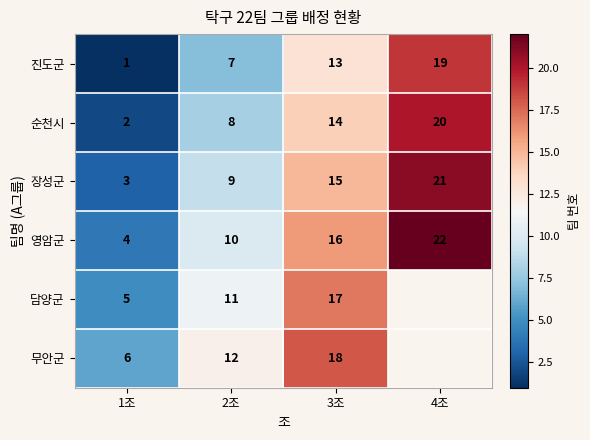

What is the highest value of the 장성군 series?

21